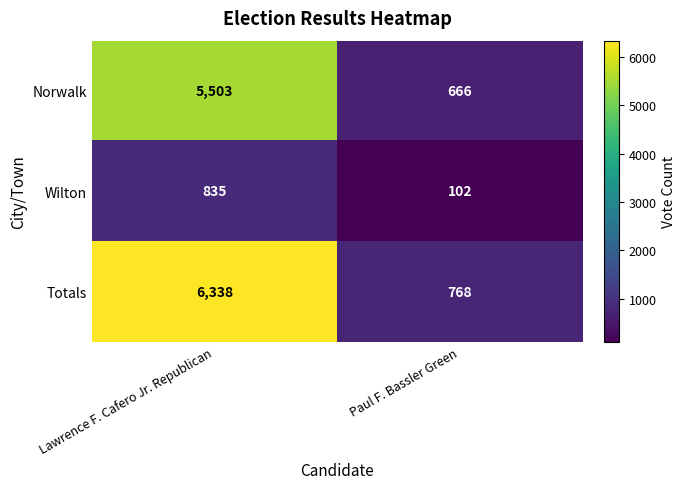

The Norwalk series shows 666 at Paul F. Bassler Green. True or false?

True